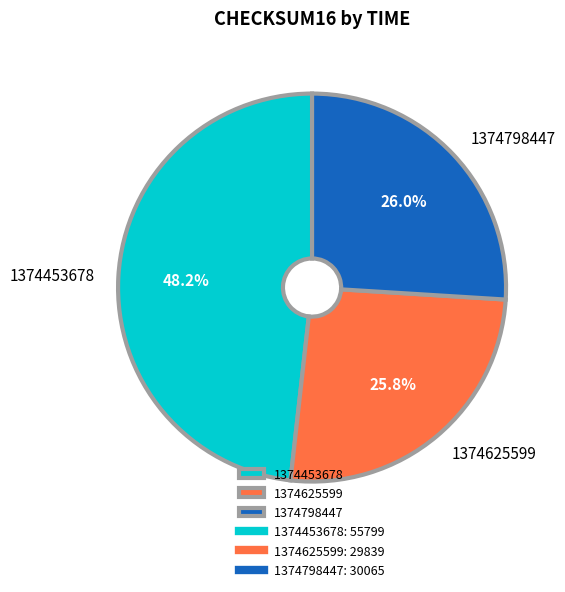

To the nearest percent, what portion does 1374453678 represent?

48%